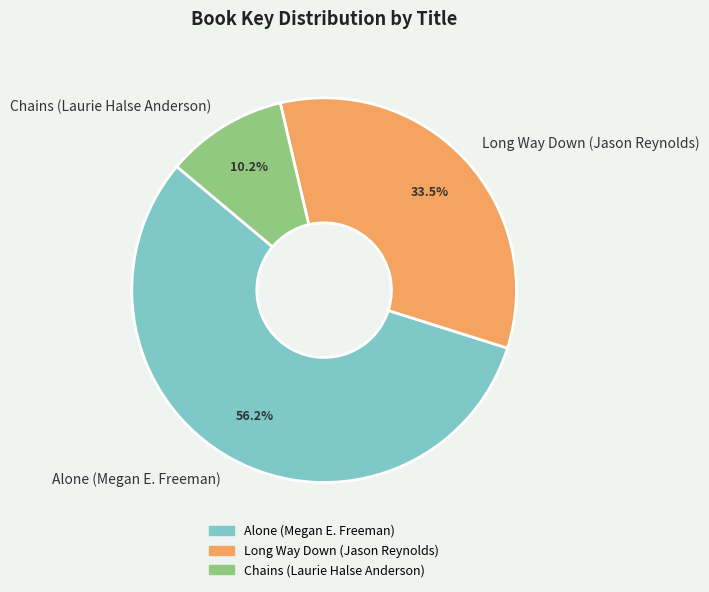

Which category has the smallest portion of the pie?

Chains (Laurie Halse Anderson)